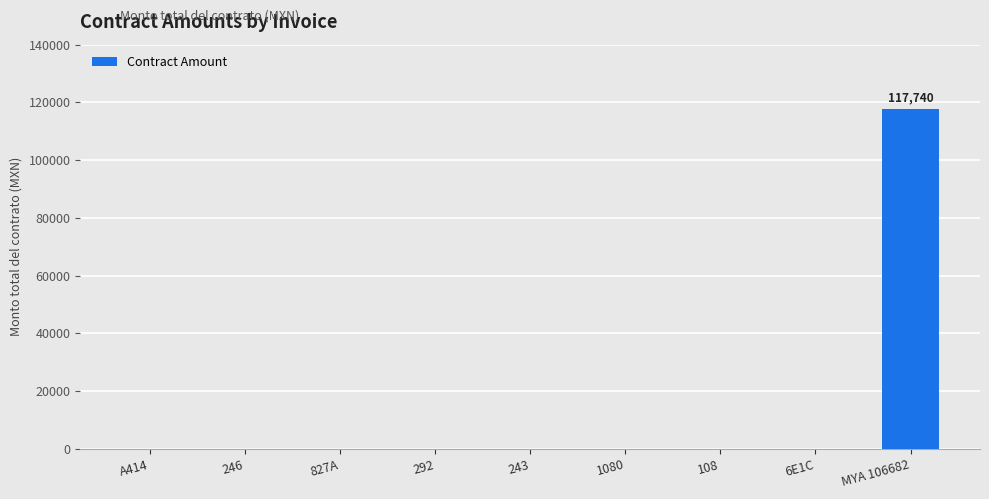

How many distinct data groups are displayed?

1